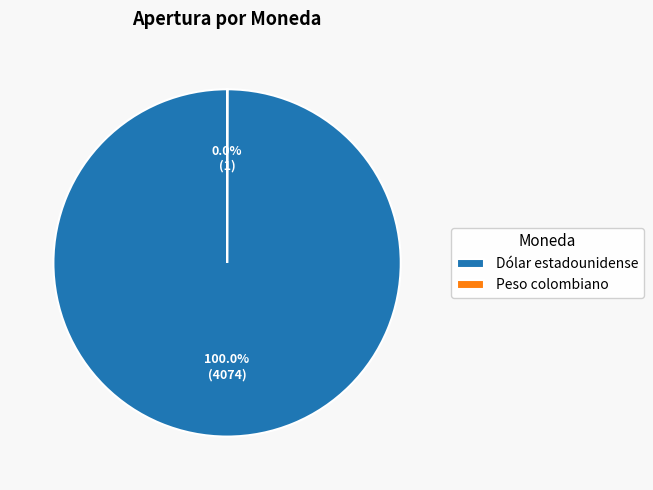

True or false: Dólar estadounidense accounts for 100% of the total.

True